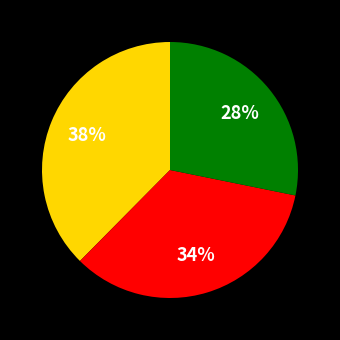

Is there a majority slice in this chart?

No